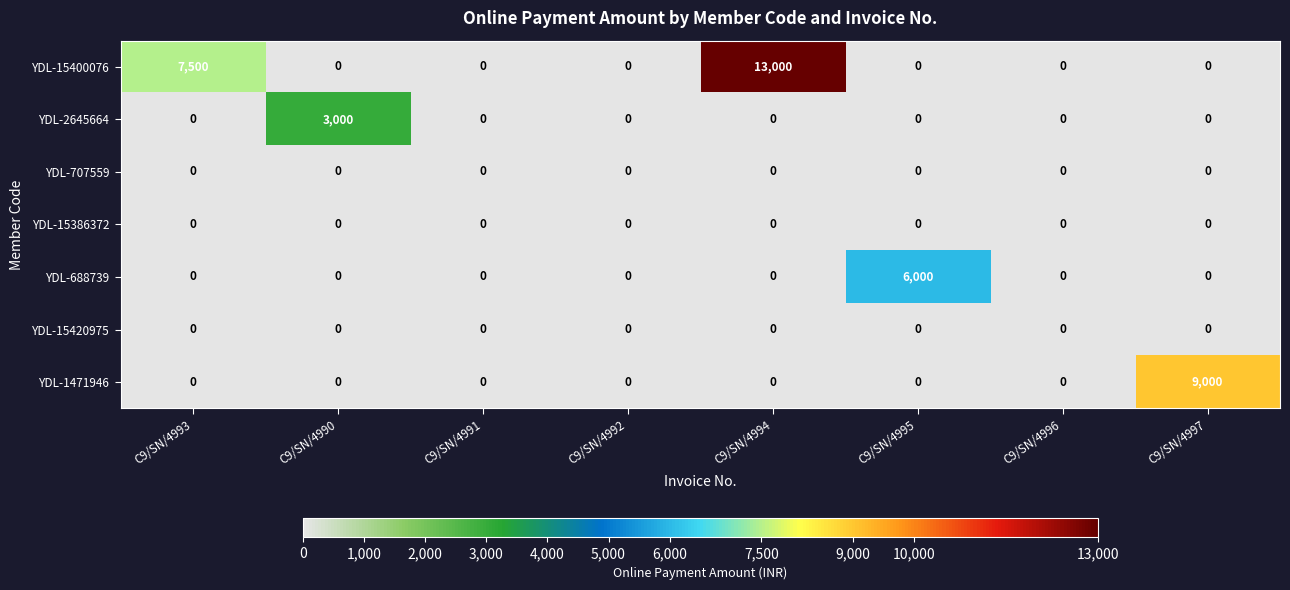

The value of YDL-1471946 at C9/SN/4995 is 0. True or false?

True